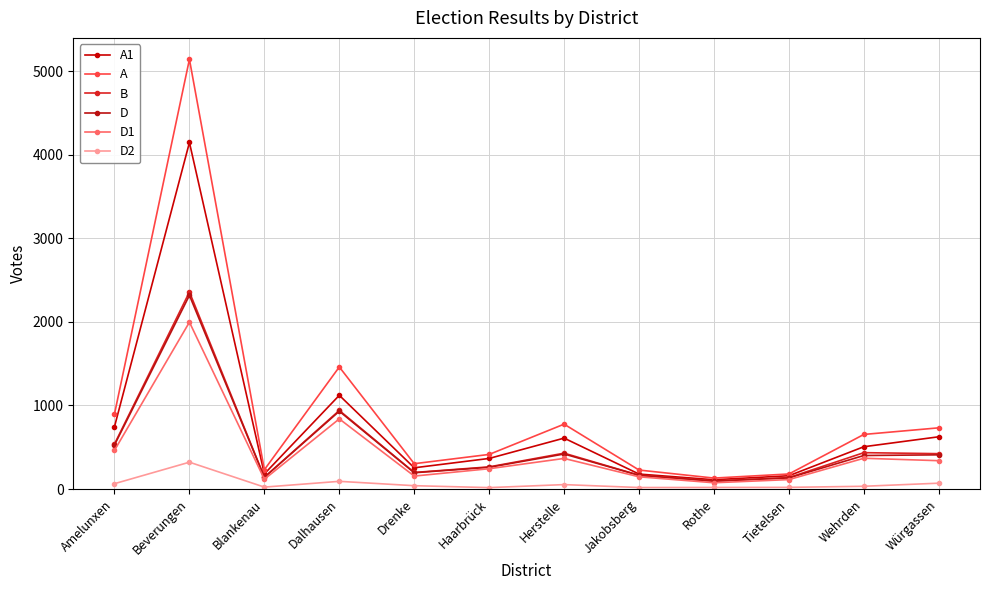

Which series changed the most between Beverungen and Dalhausen?

A